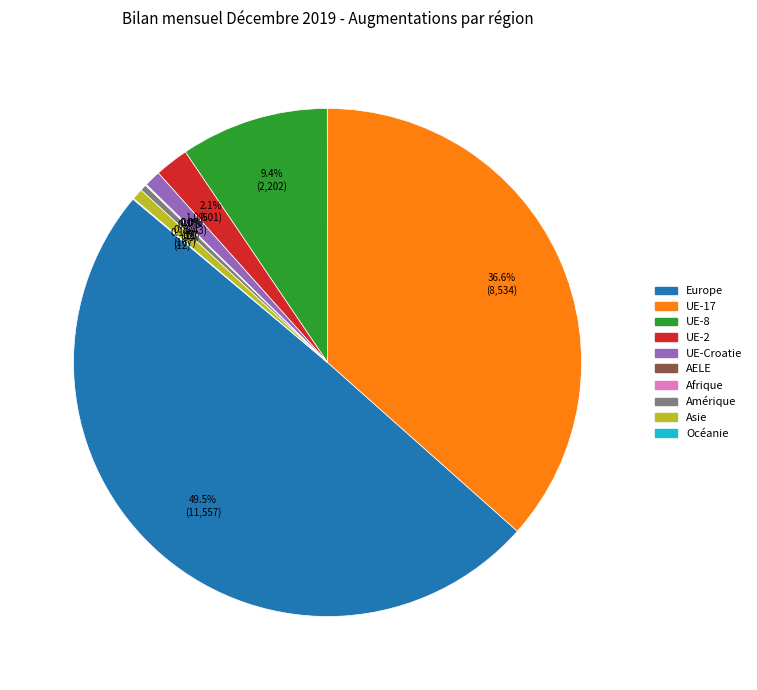

Does Amérique account for over 50% of the chart?

No